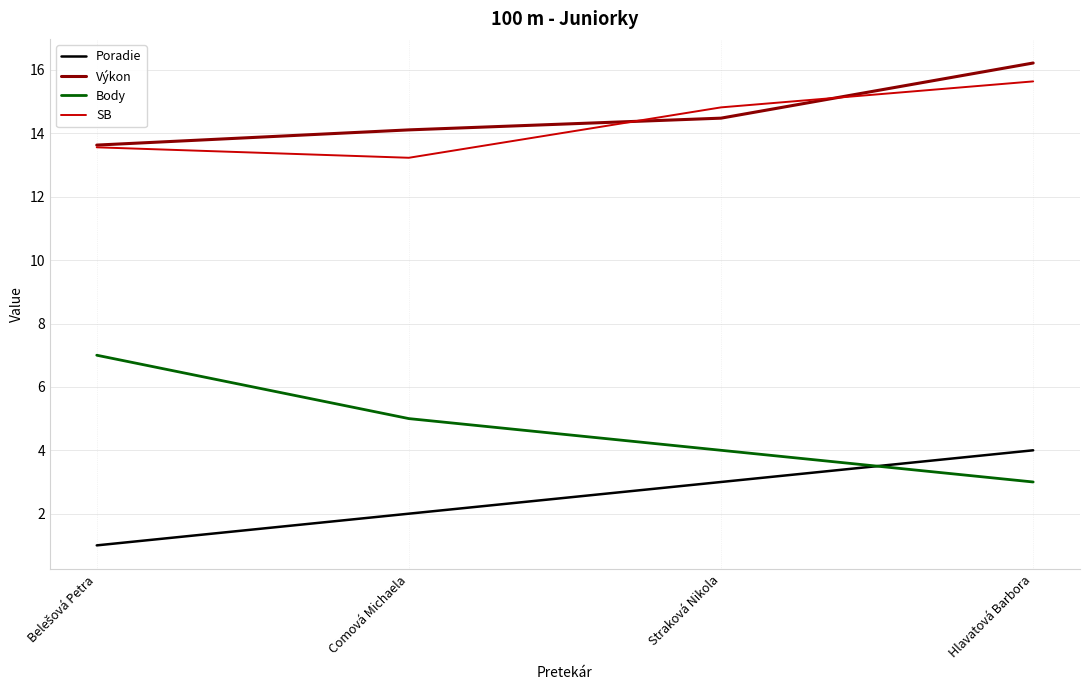

Reading left to right, transcribe all the data shown in this chart.

Poradie: 1.0	2.0	3.0	4.0
Výkon: 13.6	14.1	14.5	16.2
Body: 7.0	5.0	4.0	3.0
SB: 13.6	13.2	14.8	15.6